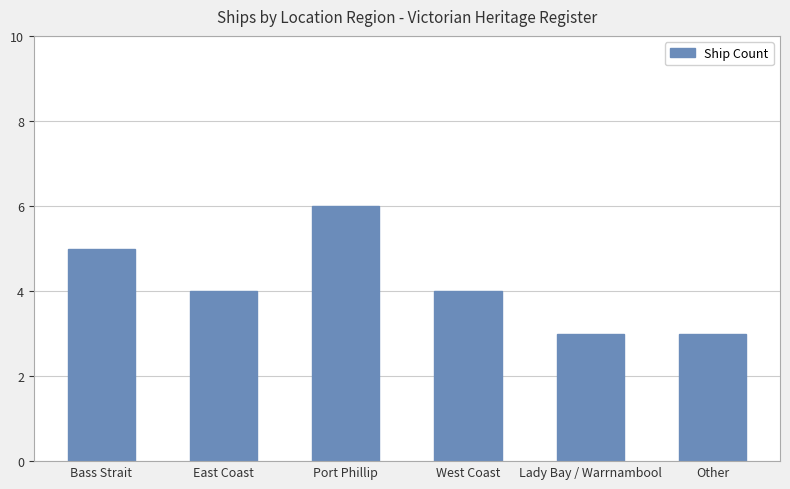

Count the number of categories in the chart.

6